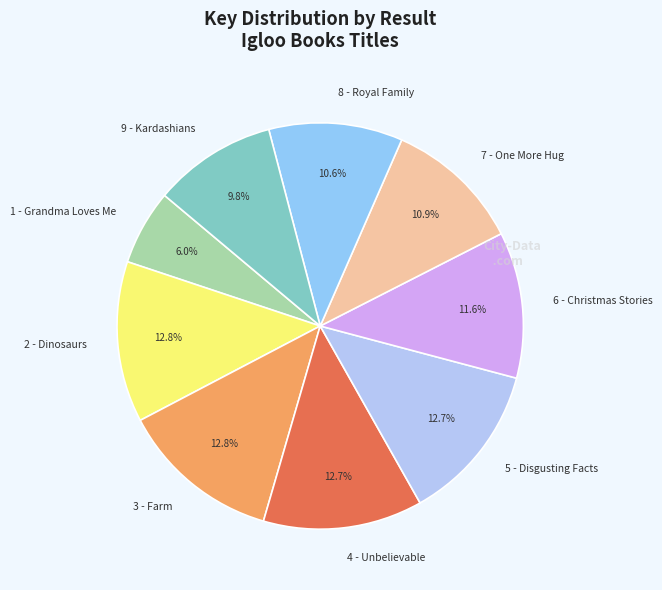

What percentage is the 5 - Disgusting Facts slice, to the nearest percent?

13%